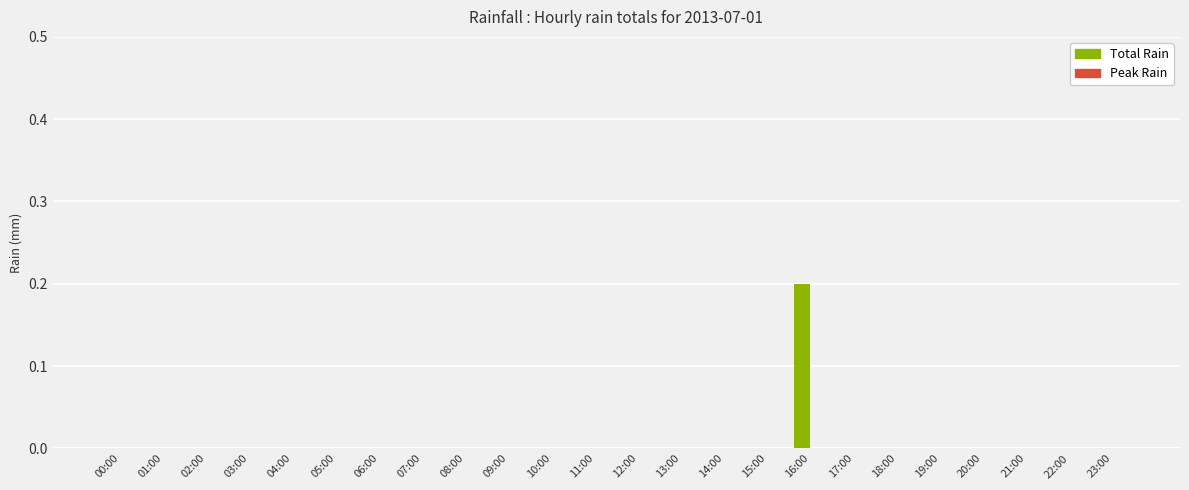

How many categories are shown in the chart?

24